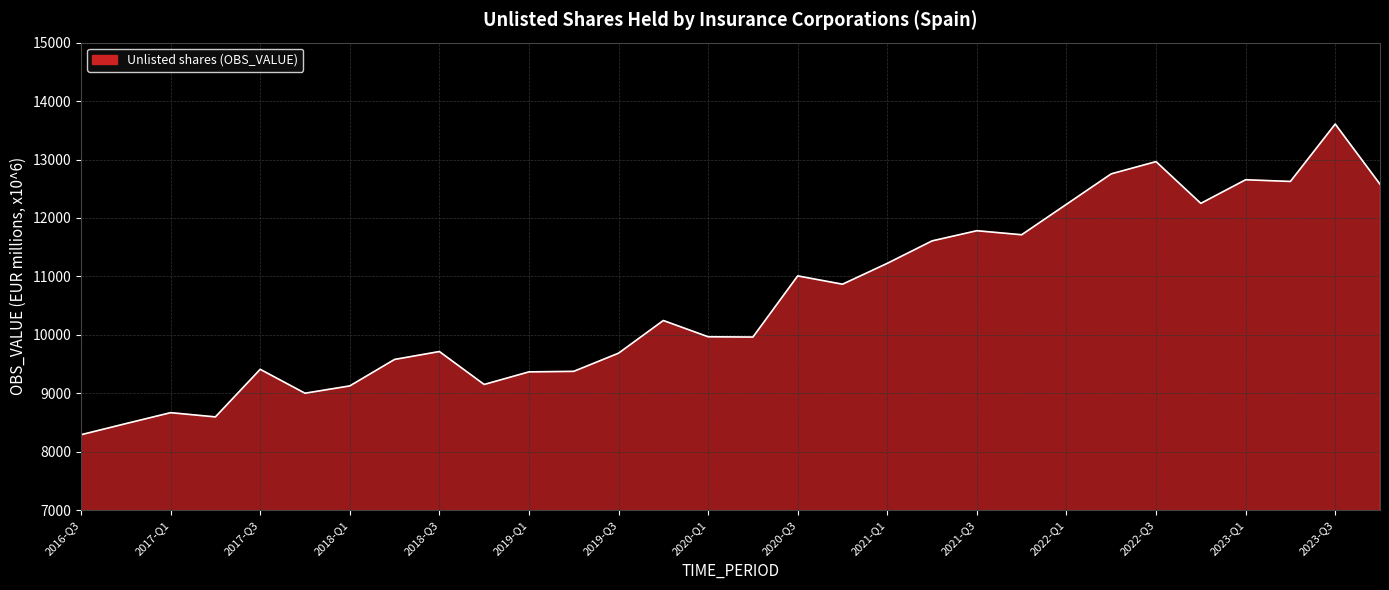

Does the chart have visible grid lines?

Yes